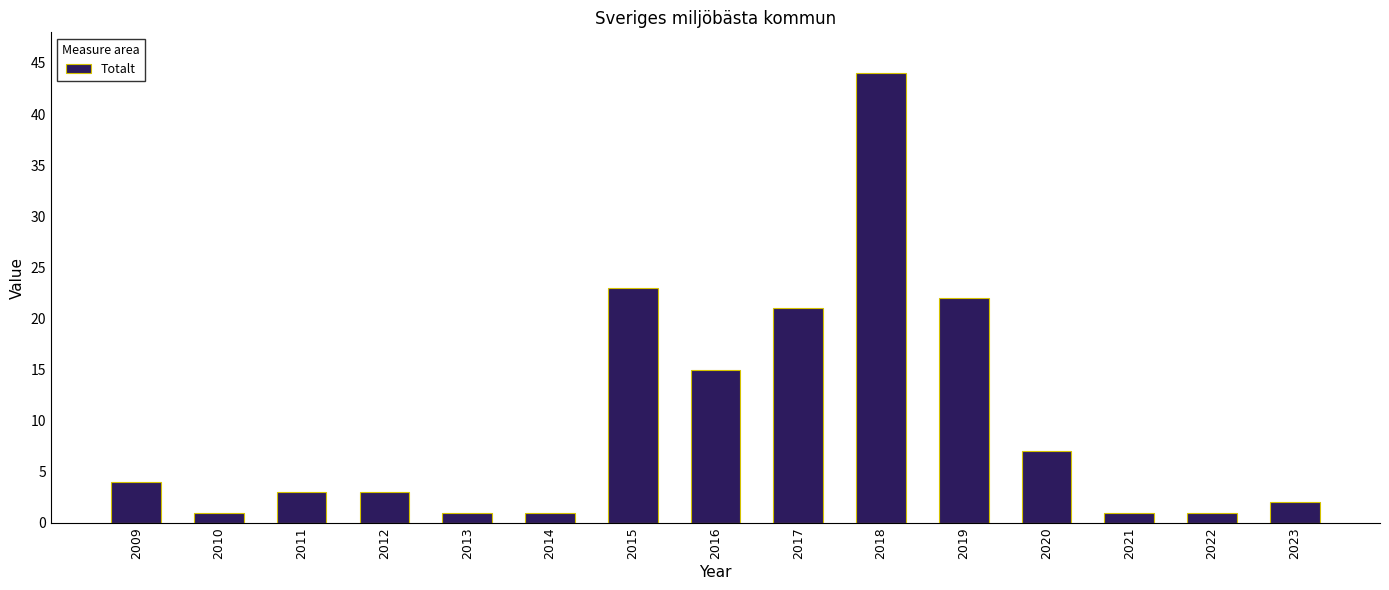

What is the minimum value shown in the chart?

1